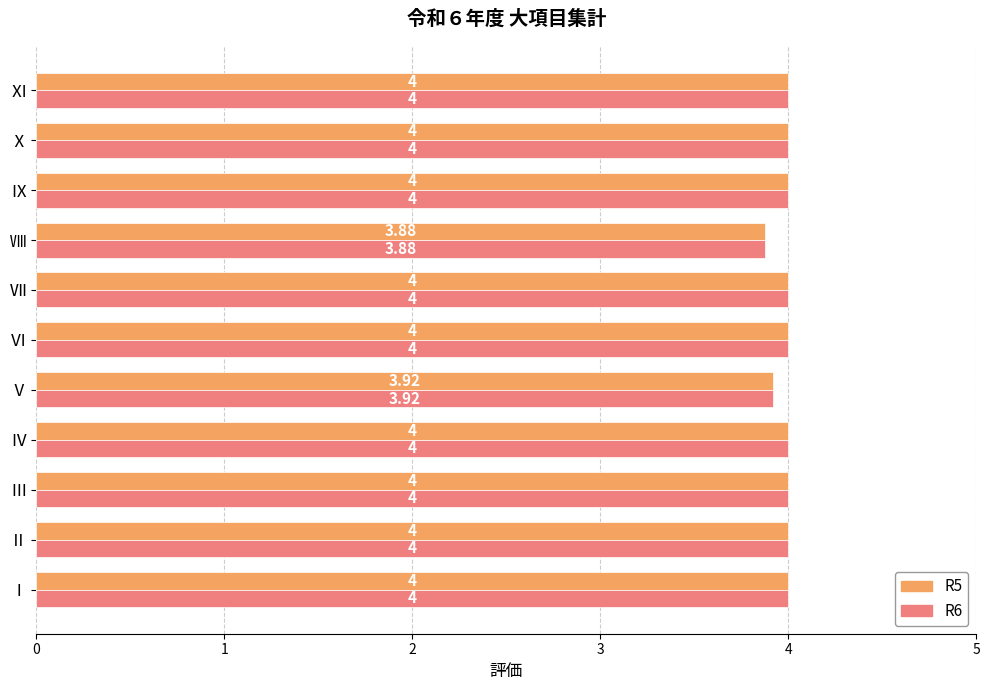

At how many categories does at least one series exceed 3?

11